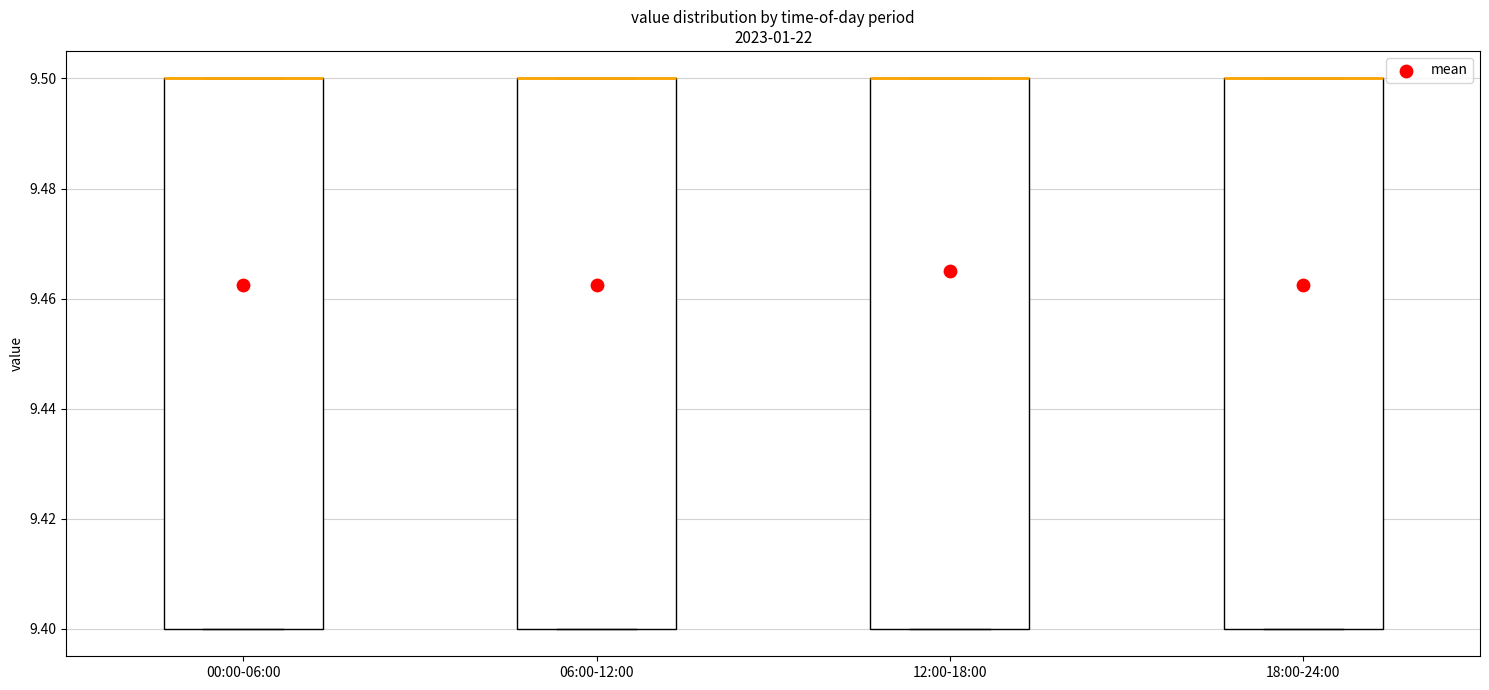

Reading left to right, transcribe this box plot: for each box, give where its median line is, the range the box spans, and where its two whiskers end, as read against the y-axis. The values are not printed on the chart, so give them approximately, as read against the axis.

00:00-06:00: median 9.5 (drawn on the box's upper edge), box 9.4 to 9.5, whiskers 9.4 to 9.5
06:00-12:00: median 9.5 (drawn on the box's upper edge), box 9.4 to 9.5, whiskers 9.4 to 9.5
12:00-18:00: median 9.5 (drawn on the box's upper edge), box 9.4 to 9.5, whiskers 9.4 to 9.5
18:00-24:00: median 9.5 (drawn on the box's upper edge), box 9.4 to 9.5, whiskers 9.4 to 9.5